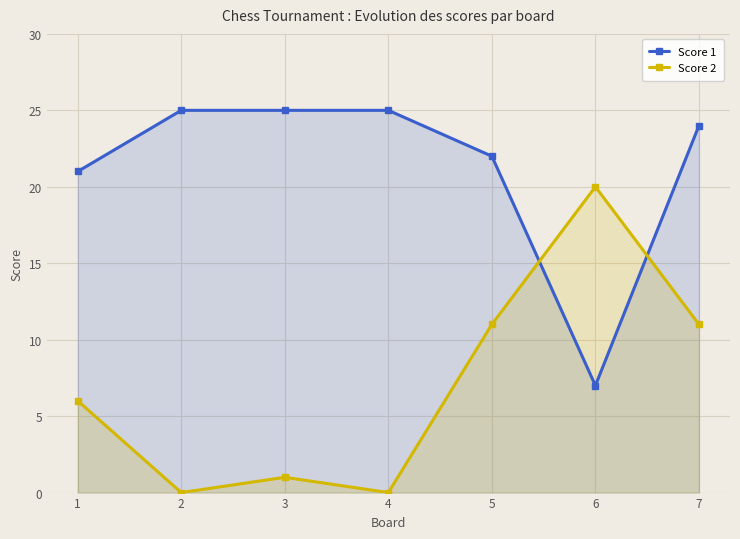

Which series changed the most between 1 and 6?

Score 1